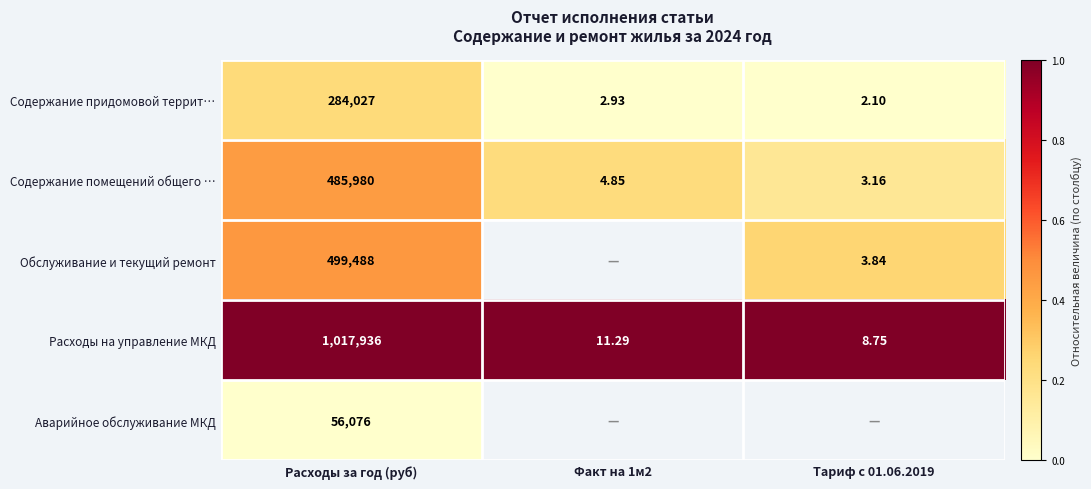

What is the spread (max minus min) of values at Расходы за год (руб)?

961860.0